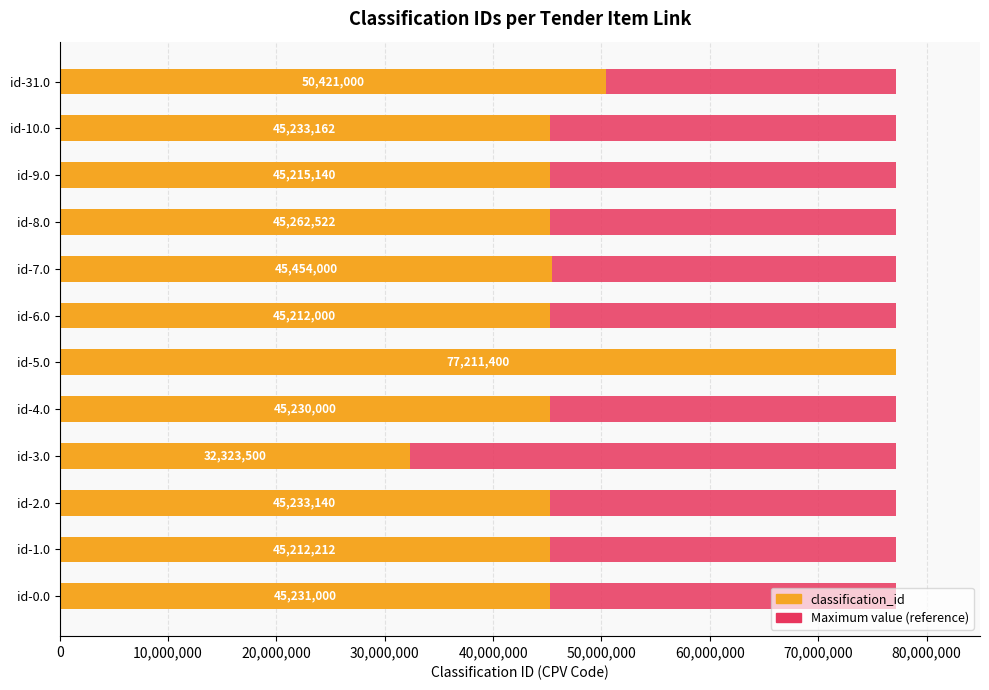

What are all the series names shown in the legend?

Maximum value, classification_id